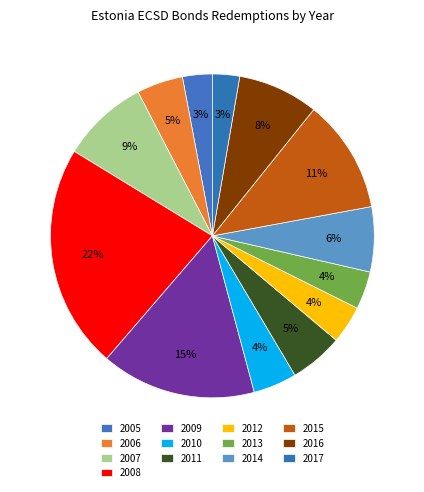

To the nearest percent, what is the average slice percentage?

8%